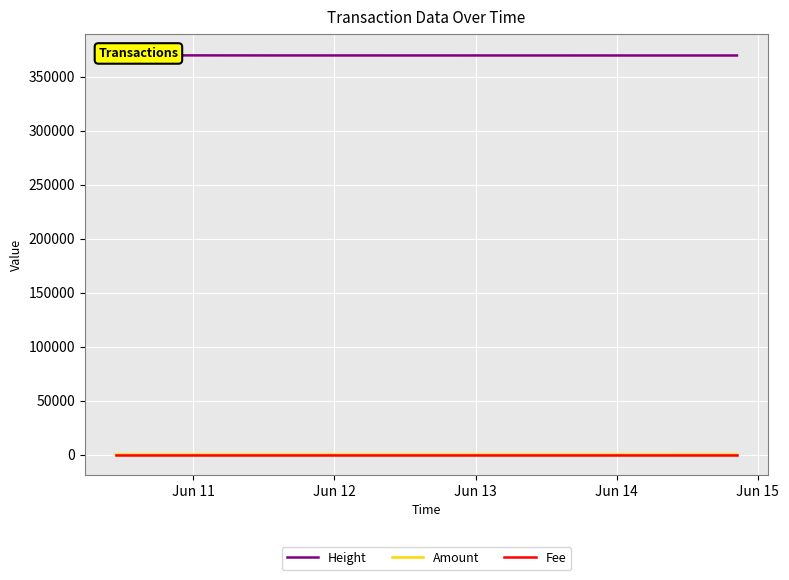

Is this an area chart (filled region under the line)?

No